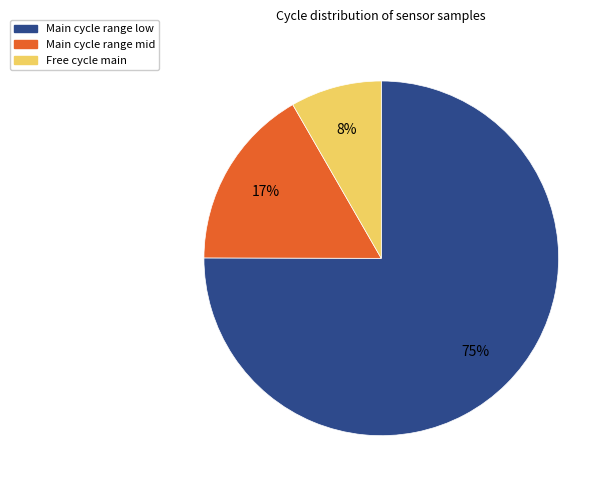

To the nearest percent, what portion does Free cycle main represent?

8%